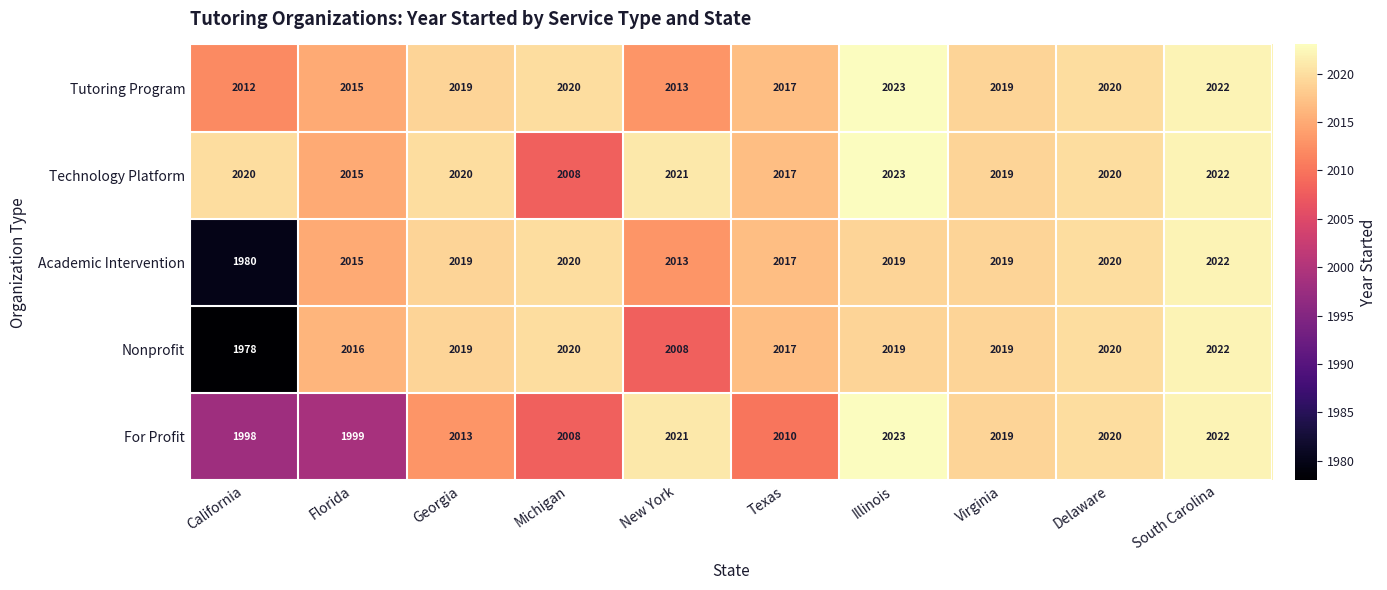

True or false: Academic Intervention has a value of 2015 at Florida.

True